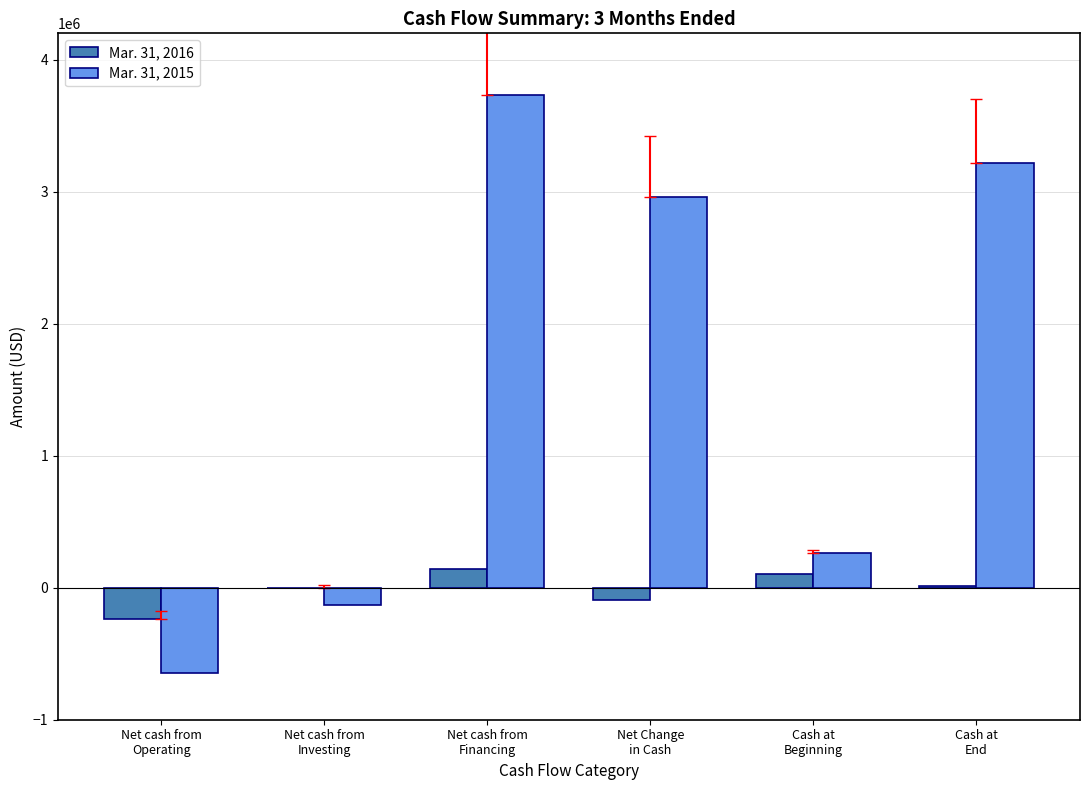

What is the maximum value shown in the chart?

3736136